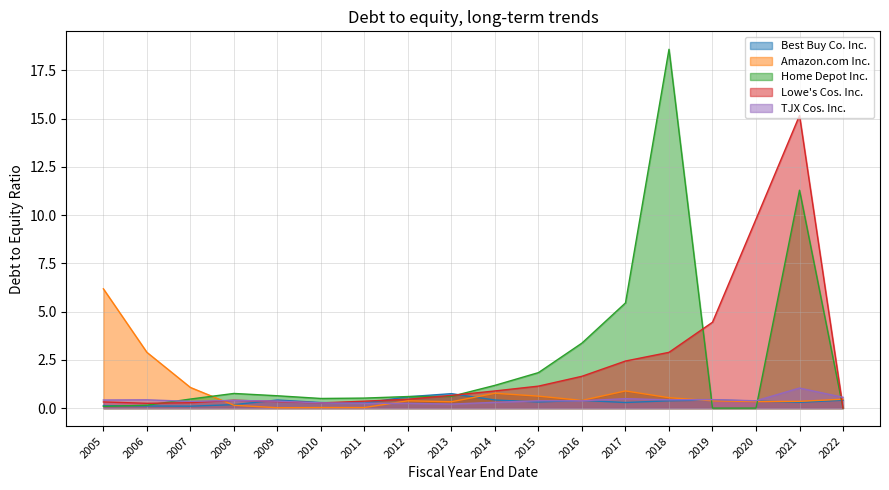

Reading left to right, transcribe all the data shown in this chart.

Best Buy Co. Inc.: 0.1	0.1	0.1	0.2	0.4	0.3	0.3	0.6	0.8	0.4	0.3	0.4	0.3	0.4	0.4	0.4	0.3	0.4
Amazon.com Inc.: 6.2	2.9	1.1	0.1	0.0	0.0	0.0	0.4	0.3	0.8	0.6	0.4	0.9	0.5	0.4	0.3	0.3	0.5
Home Depot Inc.: 0.1	0.1	0.5	0.8	0.6	0.5	0.5	0.6	0.6	1.2	1.8	3.4	5.5	18.6	0.0	0.0	11.3	0.0
Lowe's Cos. Inc.: 0.3	0.2	0.3	0.4	0.3	0.3	0.4	0.5	0.7	0.9	1.1	1.6	2.4	2.9	4.5	9.8	15.2	0.0
TJX Cos. Inc.: 0.4	0.4	0.3	0.4	0.4	0.3	0.2	0.2	0.2	0.3	0.4	0.4	0.5	0.4	0.4	0.4	1.0	0.6